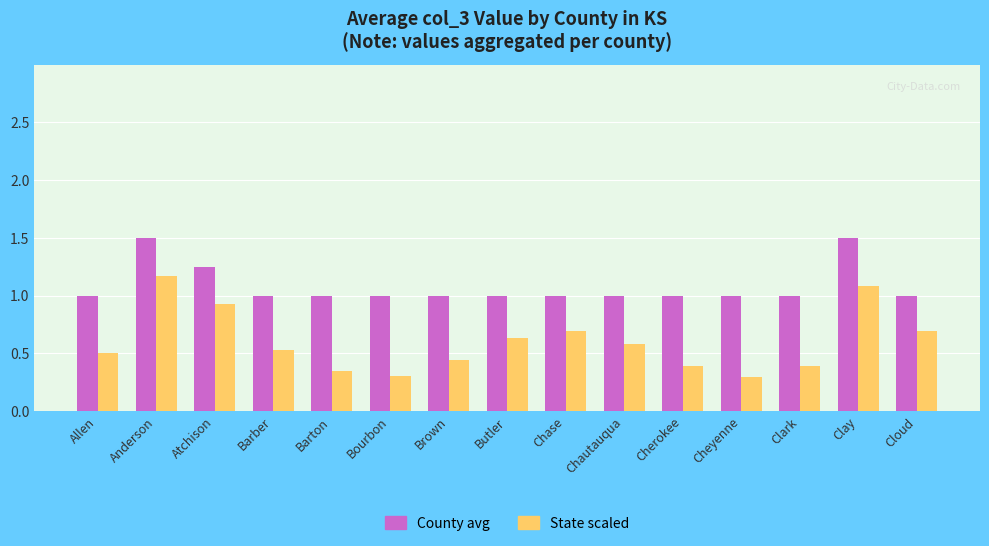

Is it true that State scaled equals 1.1 at Clay?

True